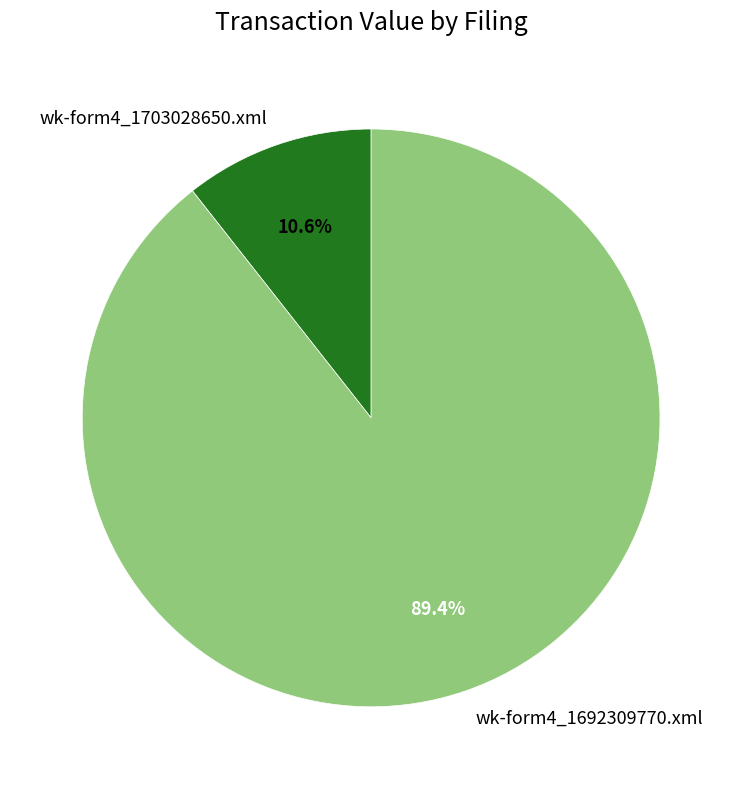

Which slice is the smallest?

wk-form4_1703028650.xml